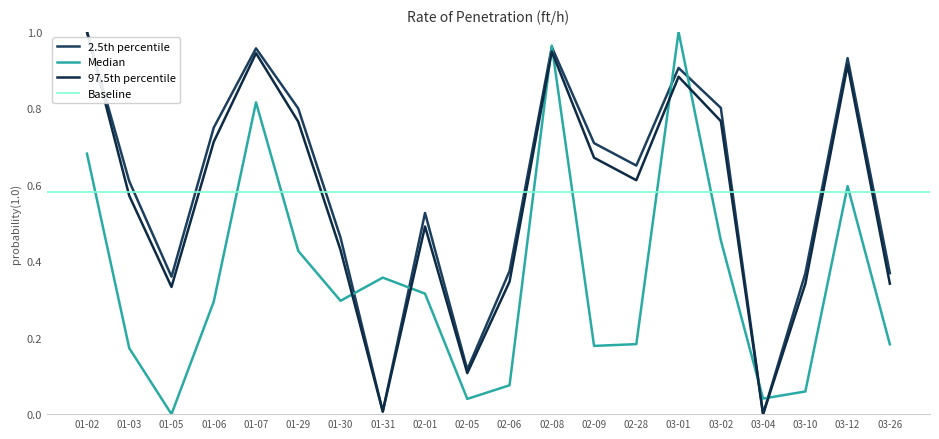

At which category does scan_angle reach its first local peak?

01-07